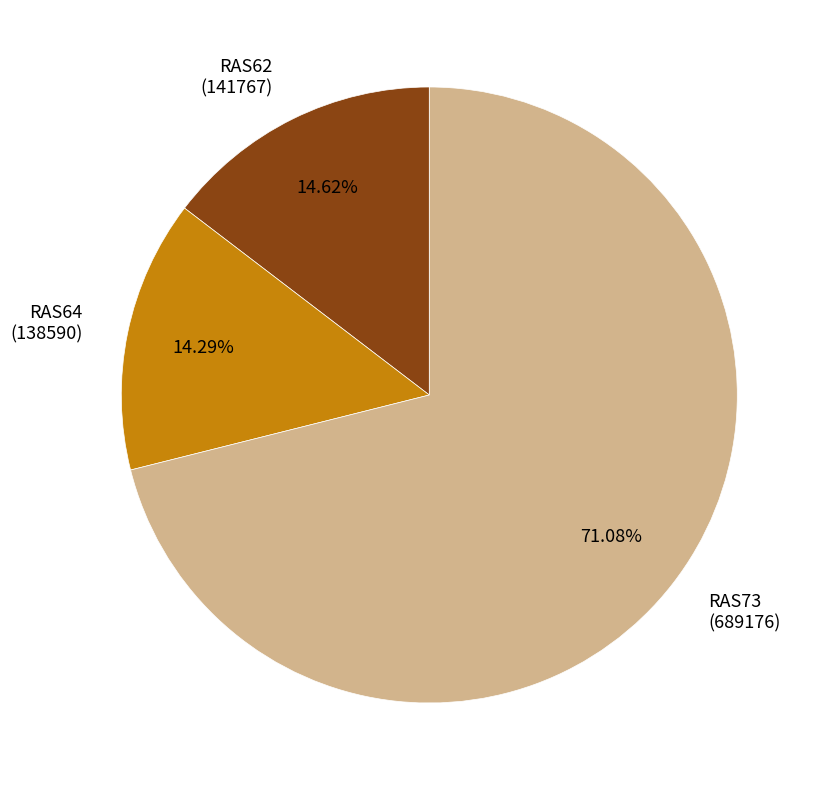

Between RAS73 (689176) and RAS62 (141767), which is larger?

RAS73 (689176)